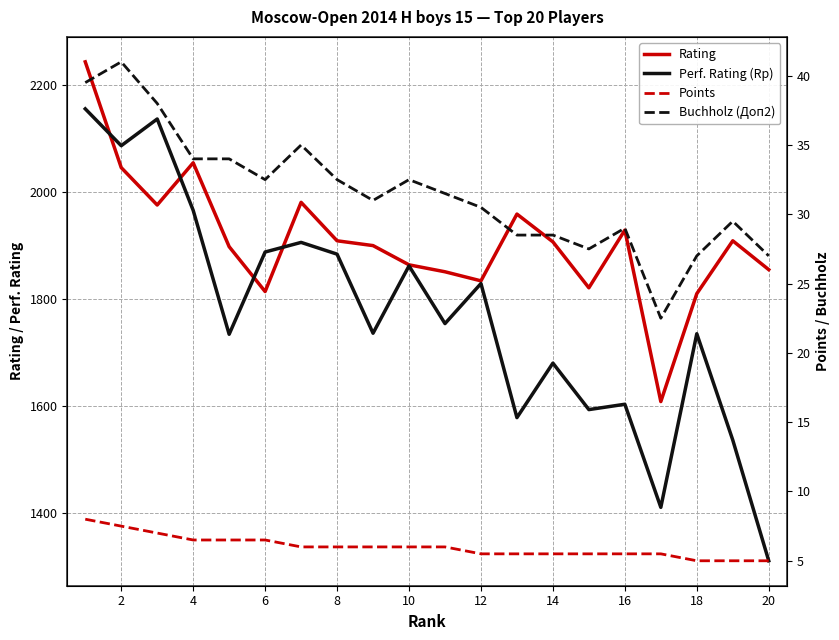

Which series has the widest spread of values?

Perf. Rating (Rp)